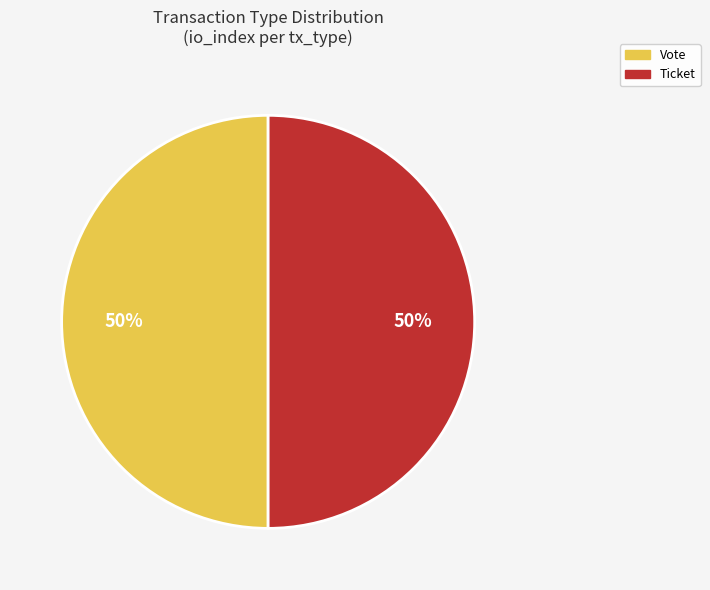

To the nearest percent, what is the average slice percentage?

50%